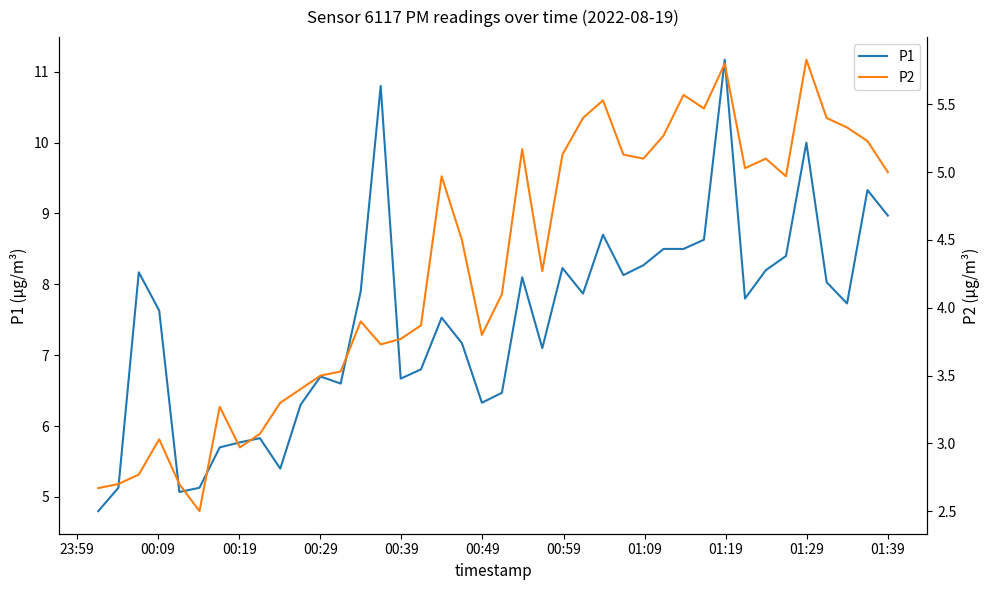

What is the lowest value of the P1 series?

4.8